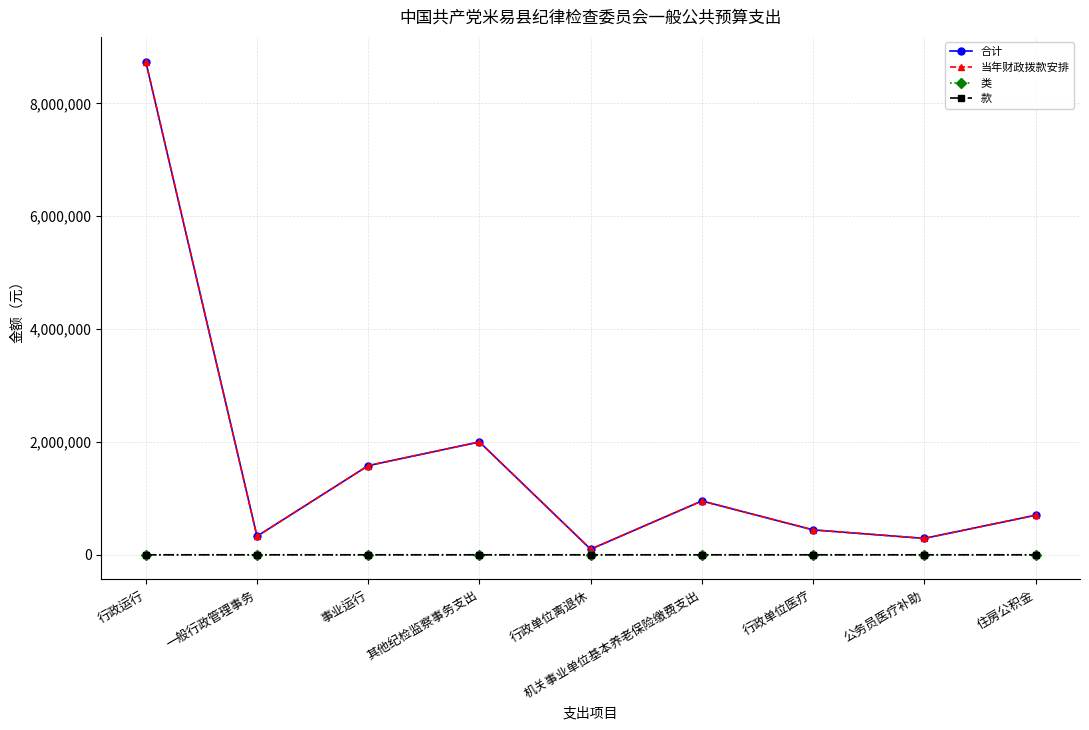

Does the chart display data point markers on the line(s)?

Yes